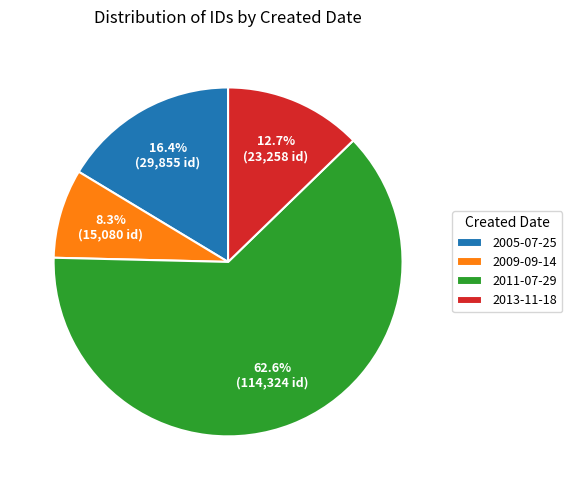

Between 2013-11-18 and 2009-09-14, which is larger?

2013-11-18